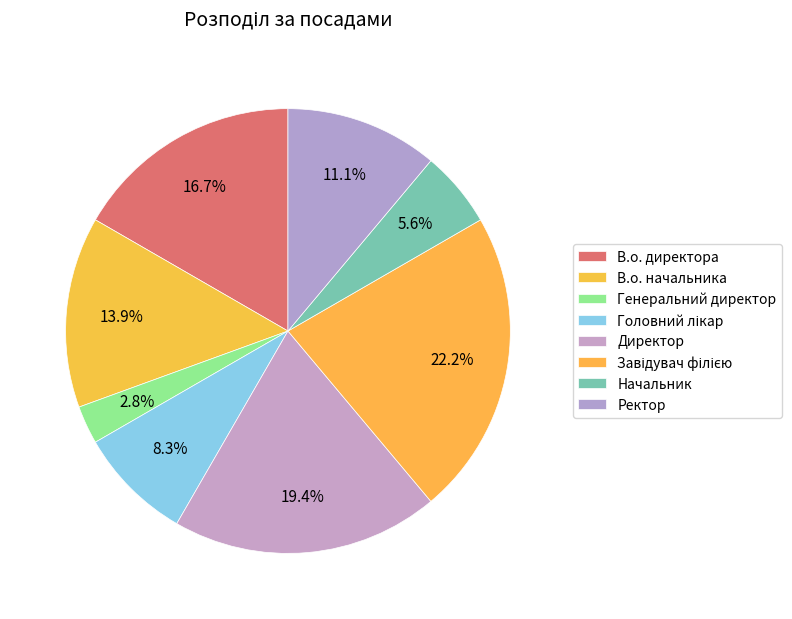

What percentage do Директор and Ректор together represent?

30.6%